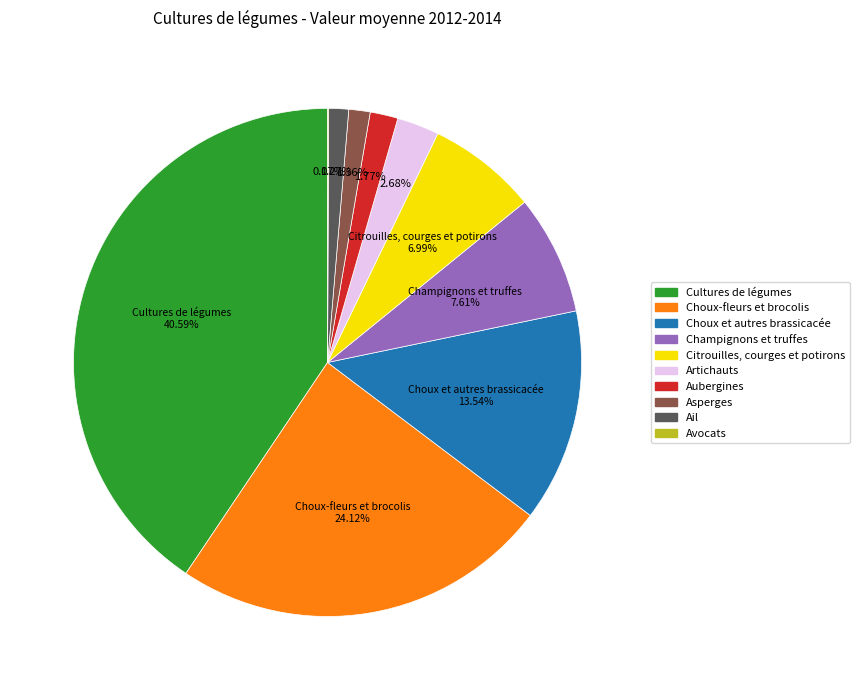

Do Cultures de légumes and Aubergines together represent more than half of the pie?

No